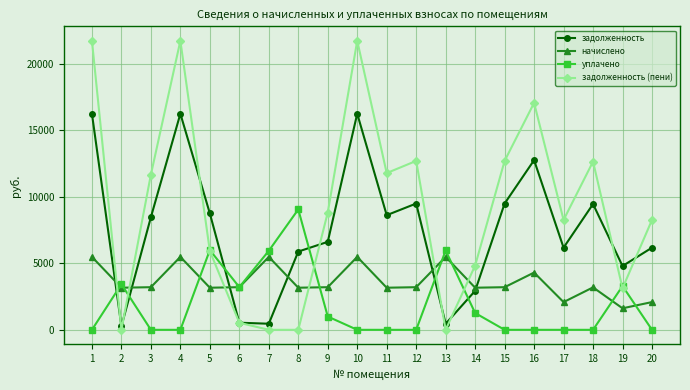

At 20, list the series in order from smallest to largest.

уплачено, начислено, задолженность, задолженность (пени)